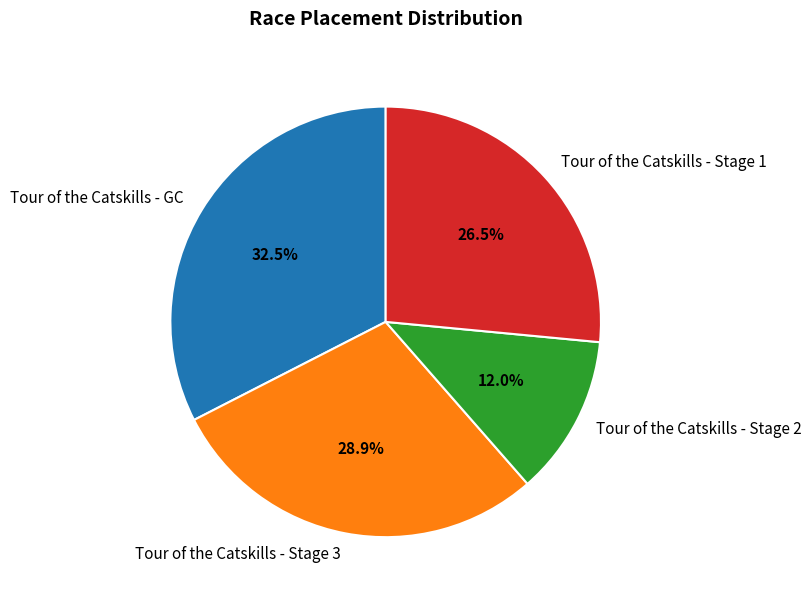

How many segments does this pie chart have?

4